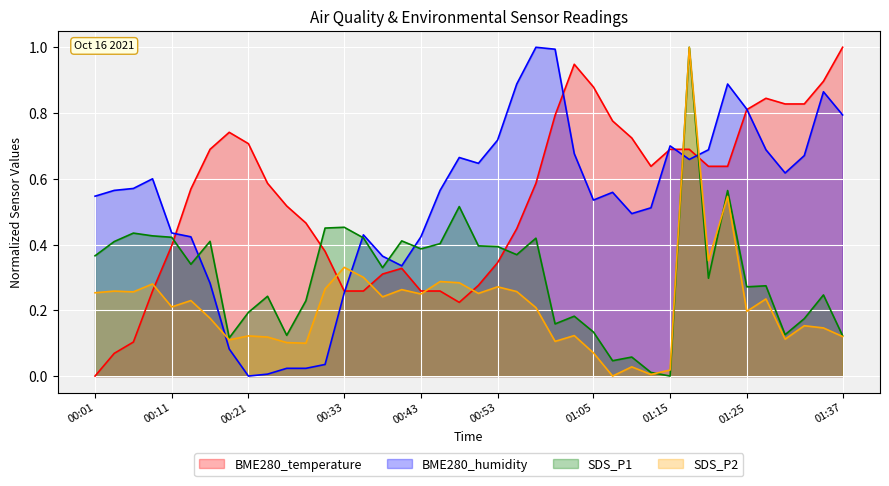

Between 01:20 and 01:30, which series saw the biggest shift?

SDS_P2